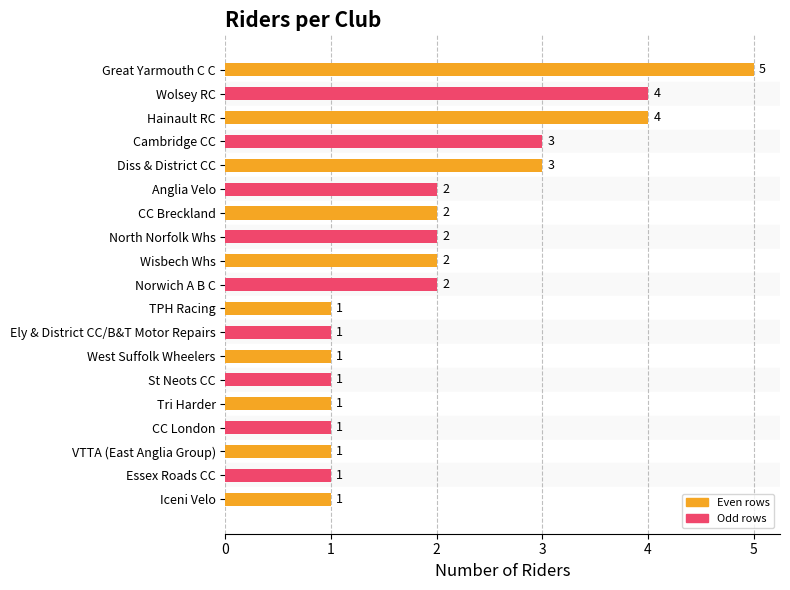

What is the smallest value displayed?

1